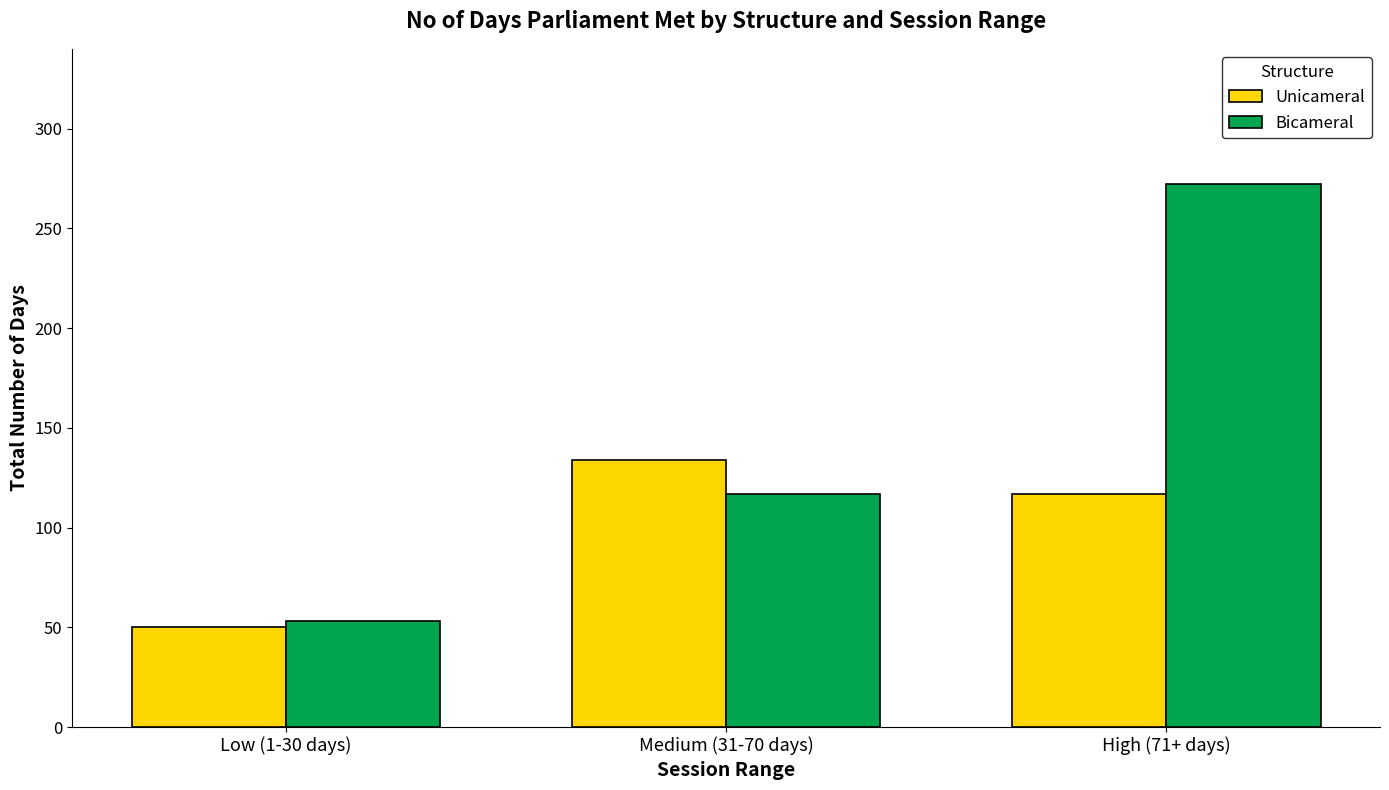

What is the smallest value displayed?

50